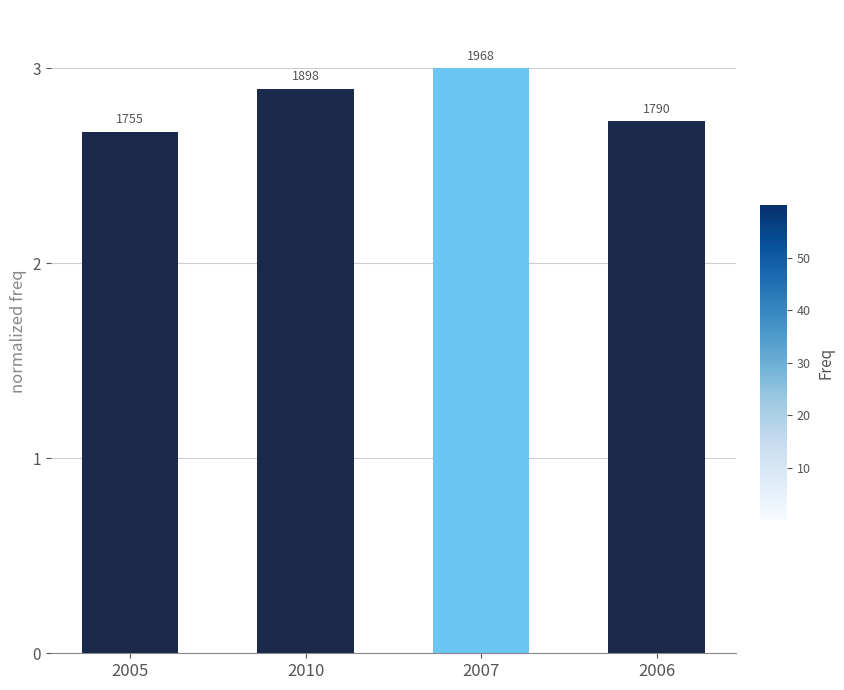

Reading right to left, what are all the values shown in this chart?

2.7	3.0	2.9	2.7